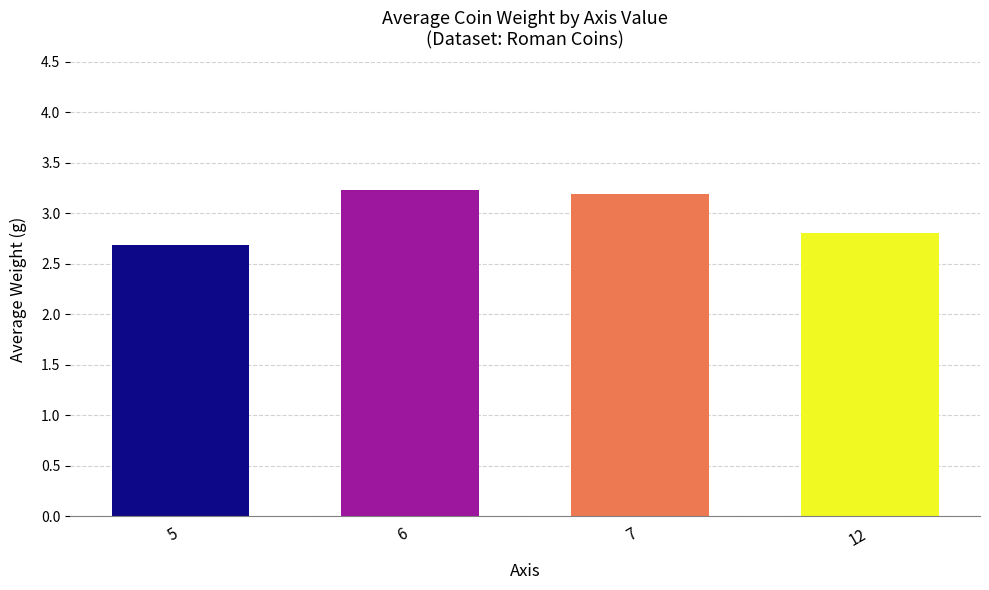

List the labels in order of value, largest first.

6, 7, 12, 5